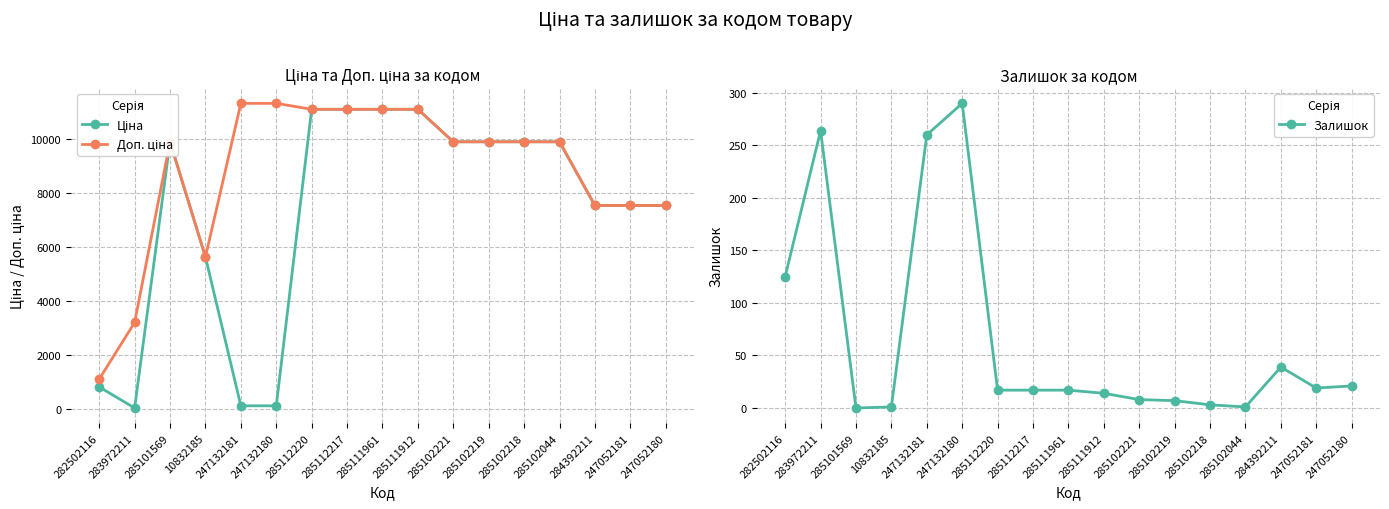

Reading right to left, list all the values displayed in this chart.

Ціна: 247052180=7545.9	247052181=7545.9	284392211=7545.9	285102044=9908.5	285102218=9908.5	285102219=9908.5	285102221=9908.5	285111912=11113.6	285111961=11113.6	285112217=11113.6	285112220=11113.6	247132180=113.3	247132181=113.3	10832185=5636.0	285101569=9908.5	283972211=32.0	282502116=813.0
Доп. ціна: 247052180=7545.9	247052181=7545.9	284392211=7545.9	285102044=9908.5	285102218=9908.5	285102219=9908.5	285102221=9908.5	285111912=11113.6	285111961=11113.6	285112217=11113.6	285112220=11113.6	247132180=11334.0	247132181=11334.0	10832185=5636.0	285101569=9908.5	283972211=3205.0	282502116=1101.8
Залишок: 247052180=21.0	247052181=19.0	284392211=39.0	285102044=1.0	285102218=3.0	285102219=7.0	285102221=8.0	285111912=14.0	285111961=17.0	285112217=17.0	285112220=17.0	247132180=290.0	247132181=260.0	10832185=1.0	285101569=0.0	283972211=264.0	282502116=125.0